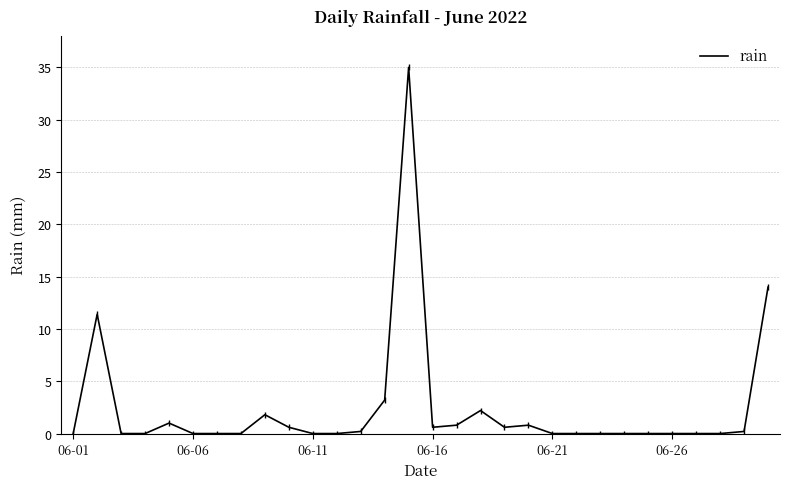

What is the maximum value shown in the chart?

35.0